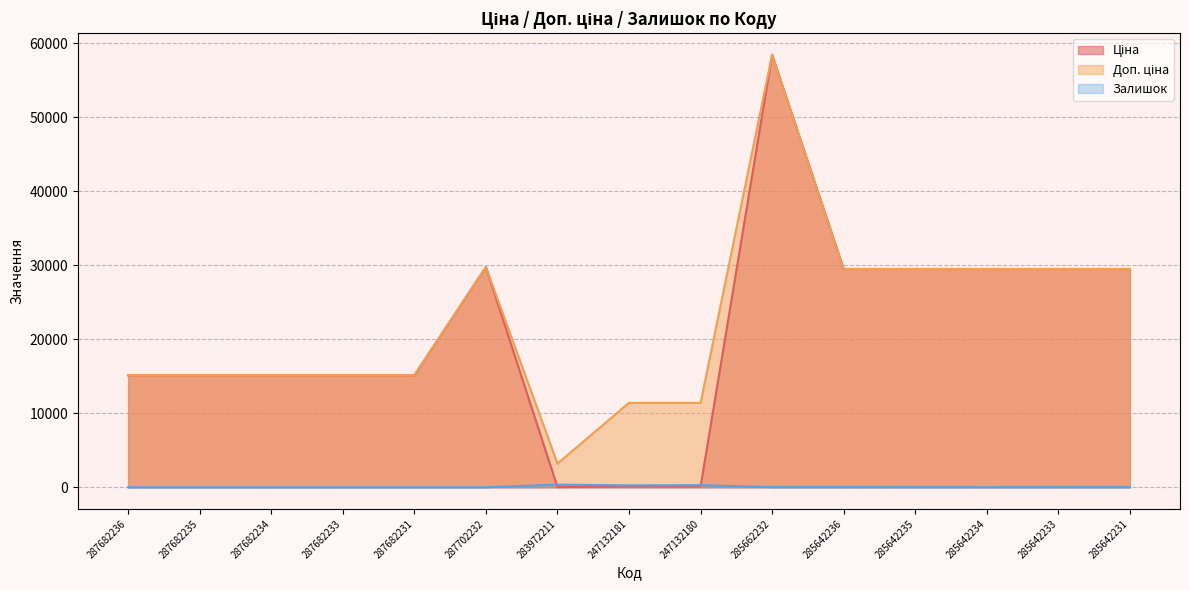

How many positive values does the Залишок series have?

9